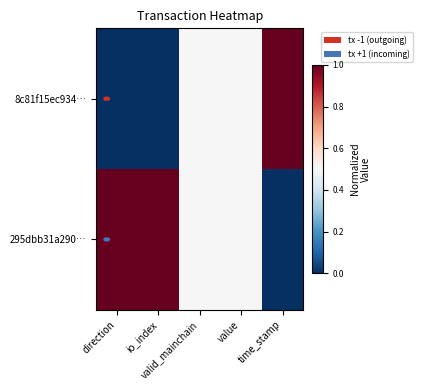

Which series has the largest range (max minus min)?

8c81f15ec934…